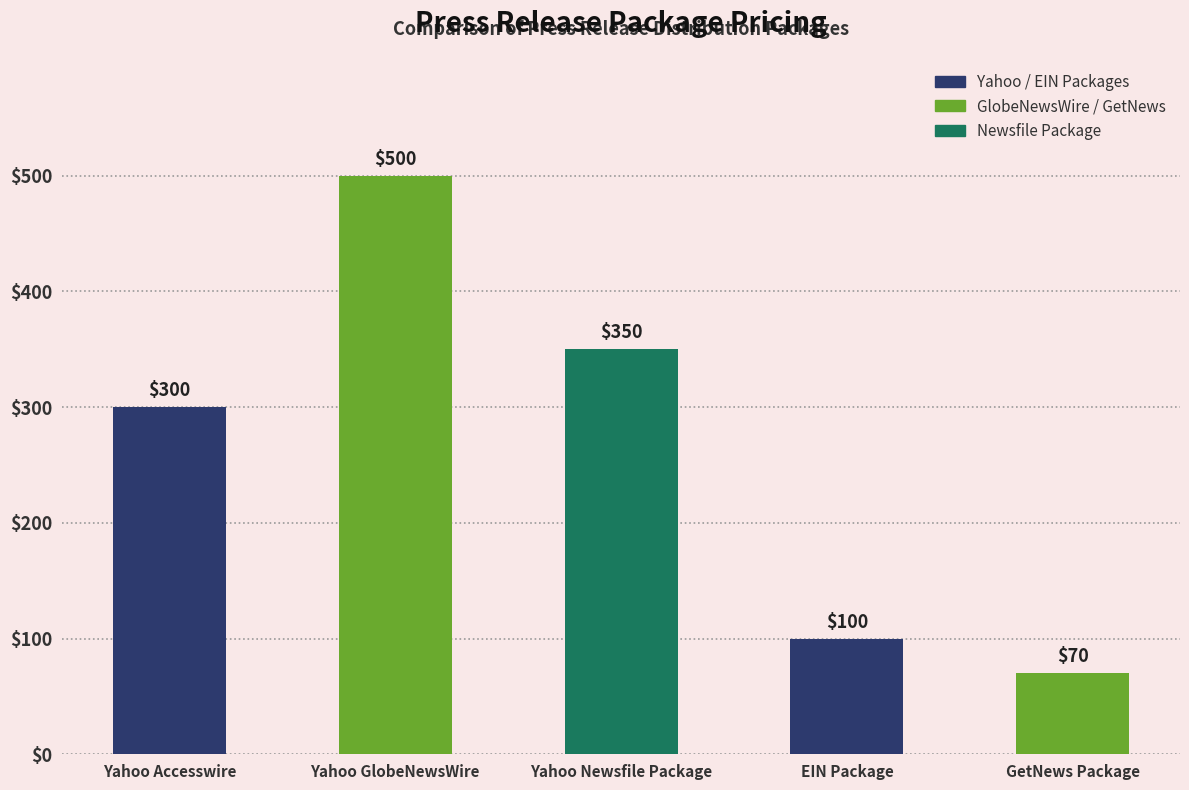

Does the chart contain stacked bars?

No